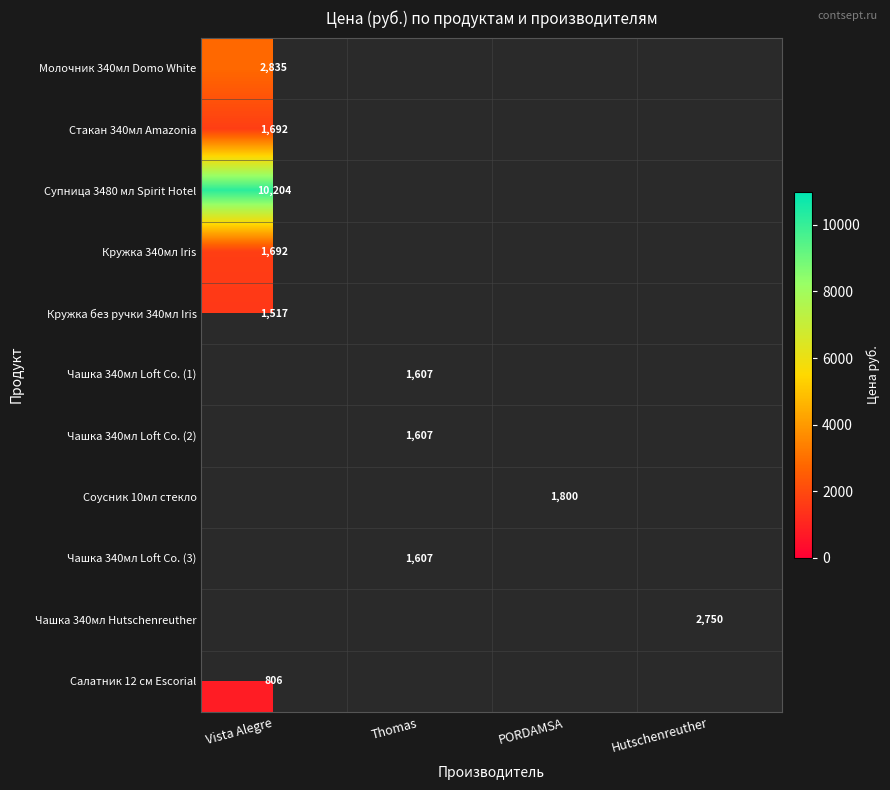

How many series are shown in this chart?

11